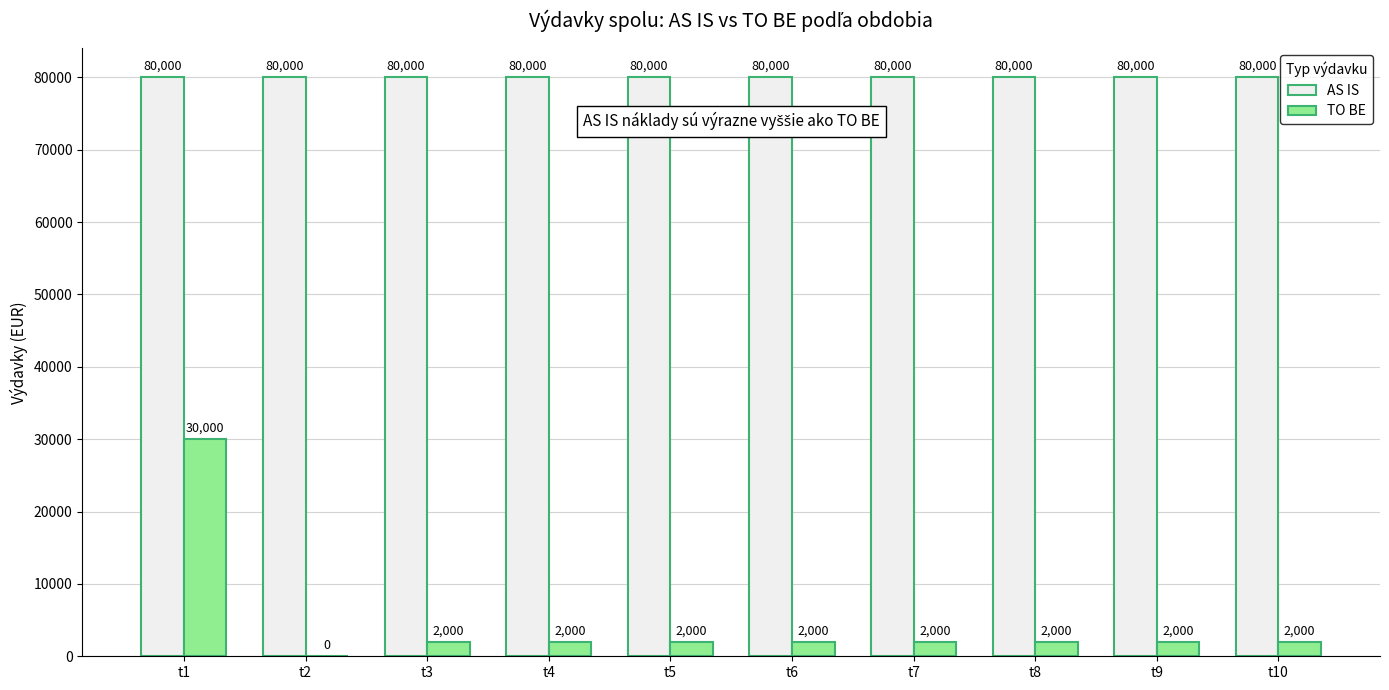

What is the sum of all TO BE values?

46000